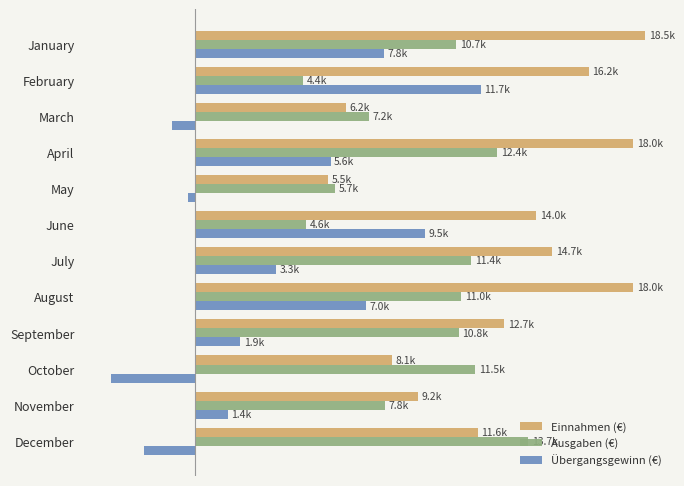

What is the value of the Einnahmen (€) bar at the 11th from the left?

9168.2